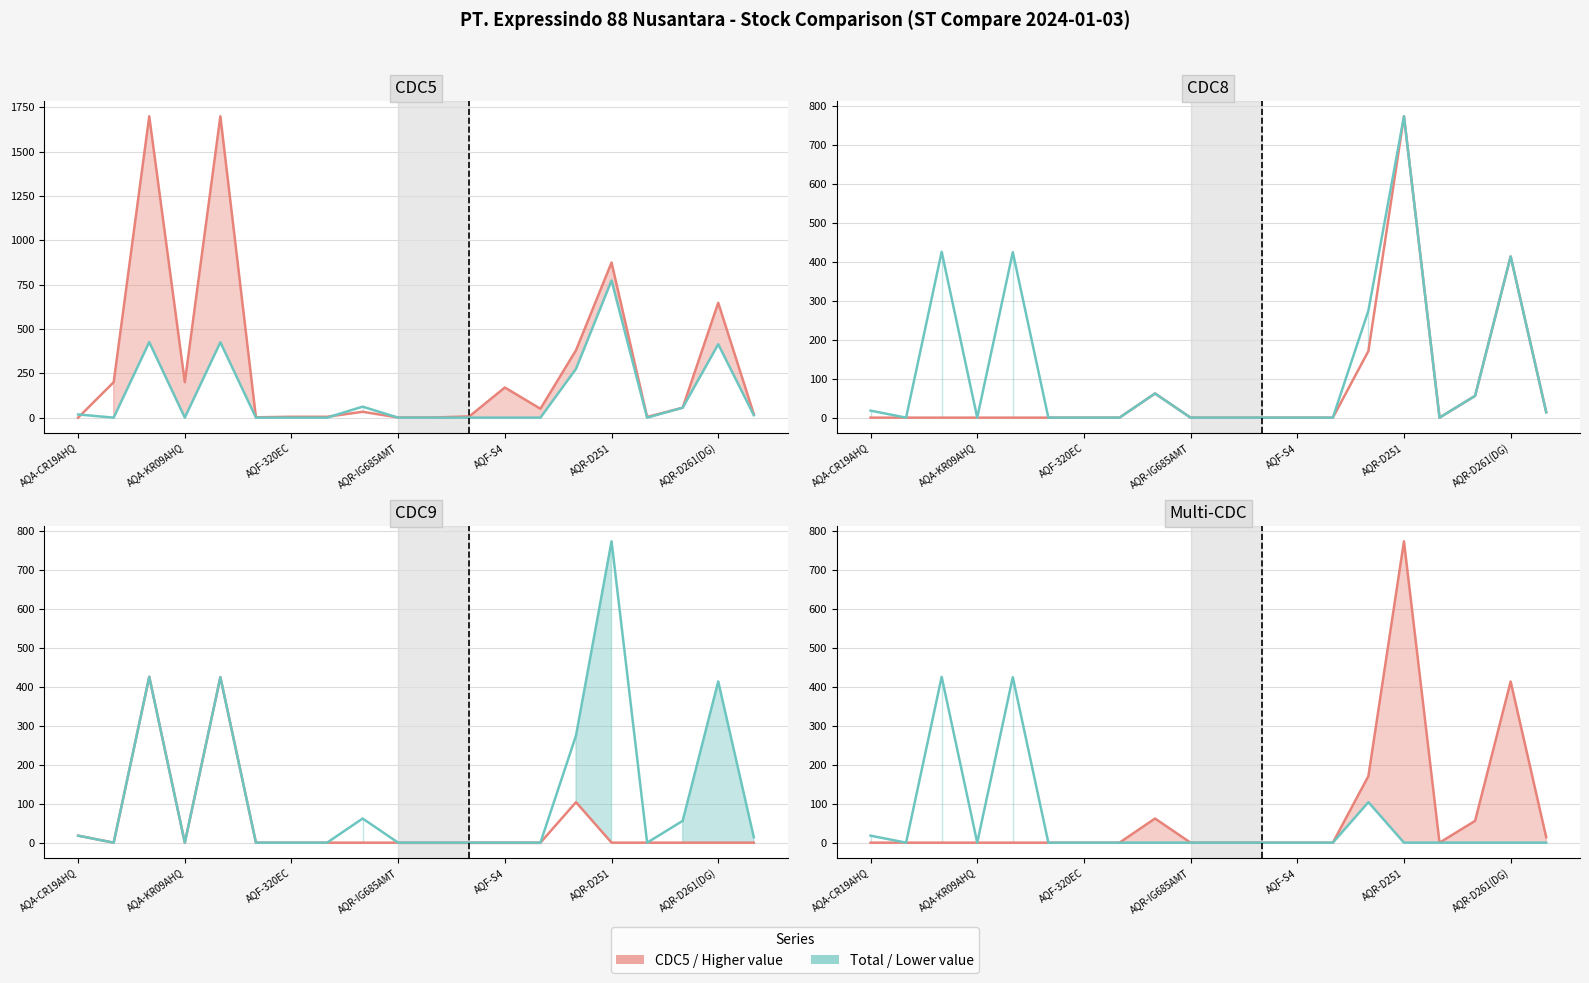

At which label does CDC5 line reach its minimum?

AQA-CR19AHQ